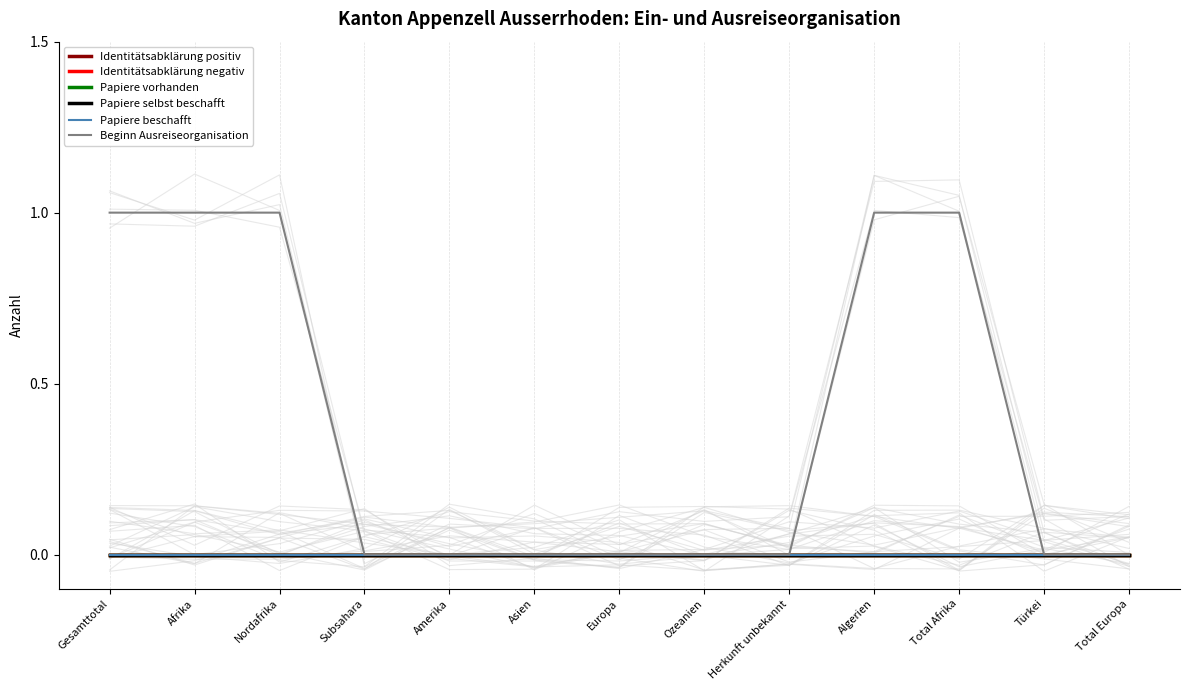

At which label does Papiere selbst beschafft reach its minimum?

Gesamttotal